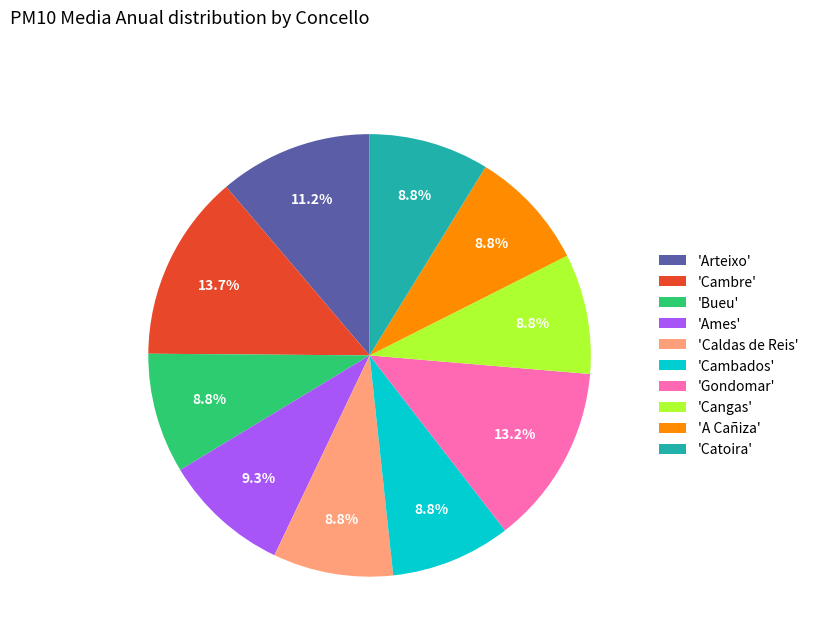

Approximately how many times larger is the value at 'Bueu' compared to 'Ames'?

0.9